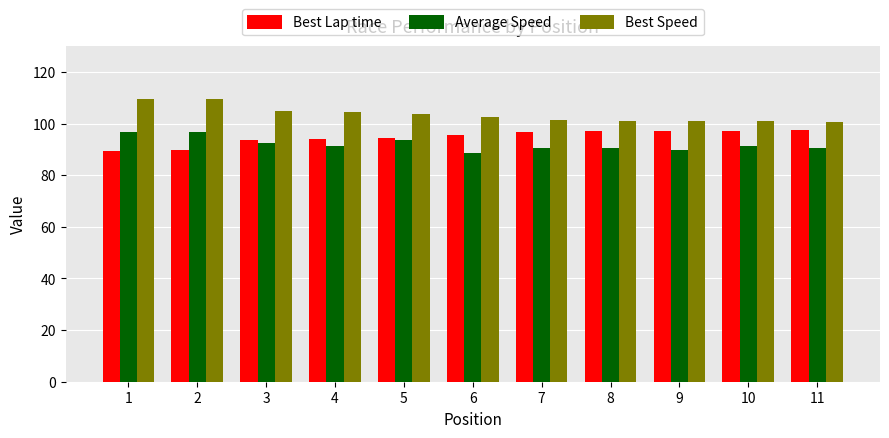

What is the average value of the Average Speed series?

92.0